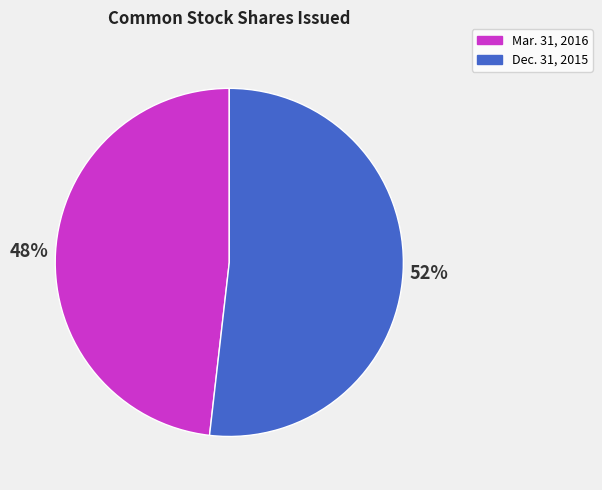

To the nearest percent, what is the difference between the largest and smallest slice percentages?

4%